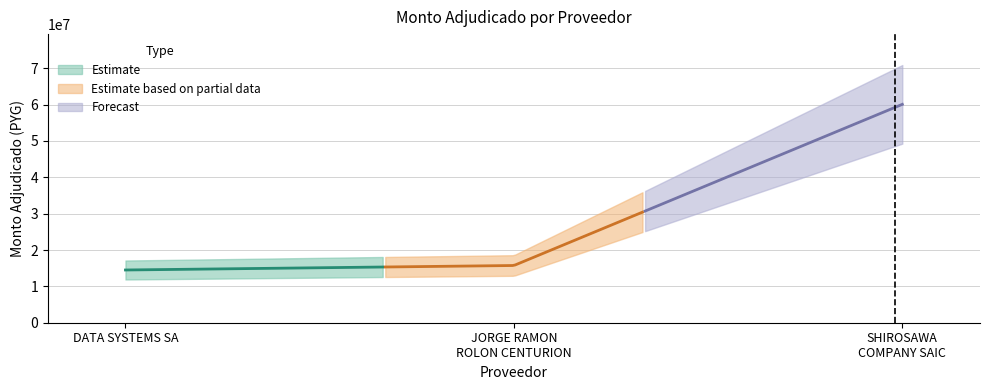

What is the label of the 1st point from the left?

DATA SYSTEMS SA